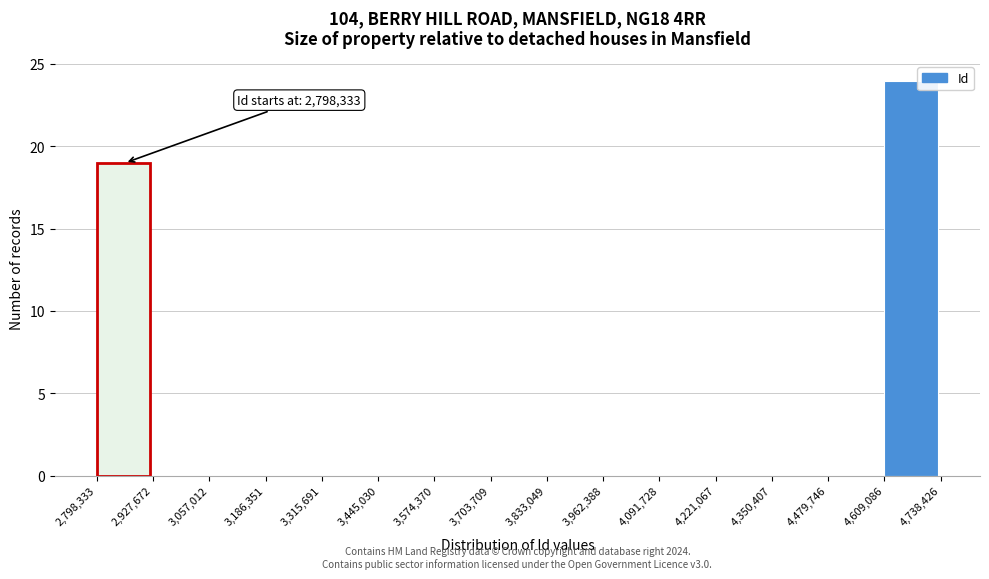

Over which range of the x-axis is the bar tallest?

4,609,086 to 4,738,426